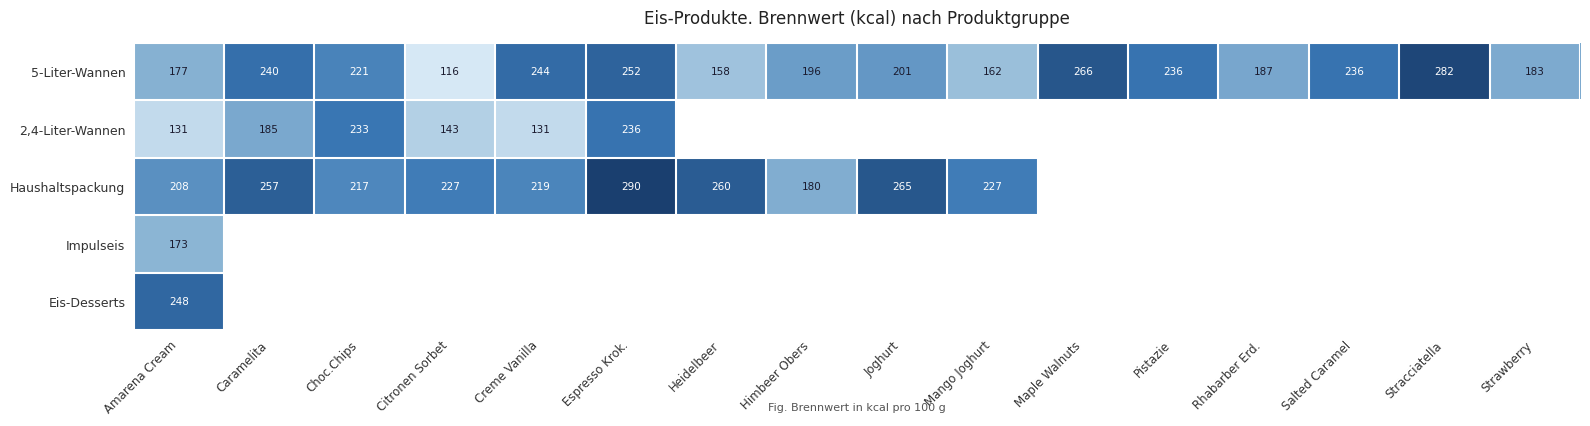

How many distinct data groups are displayed?

5